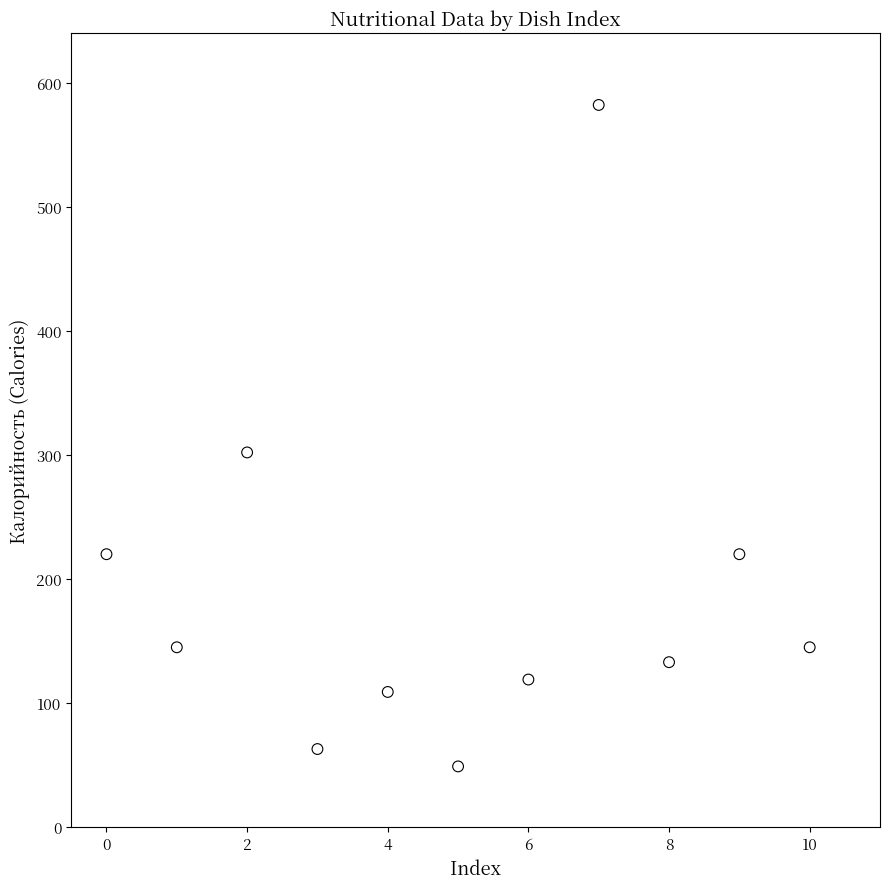

What is the average Y value?

190